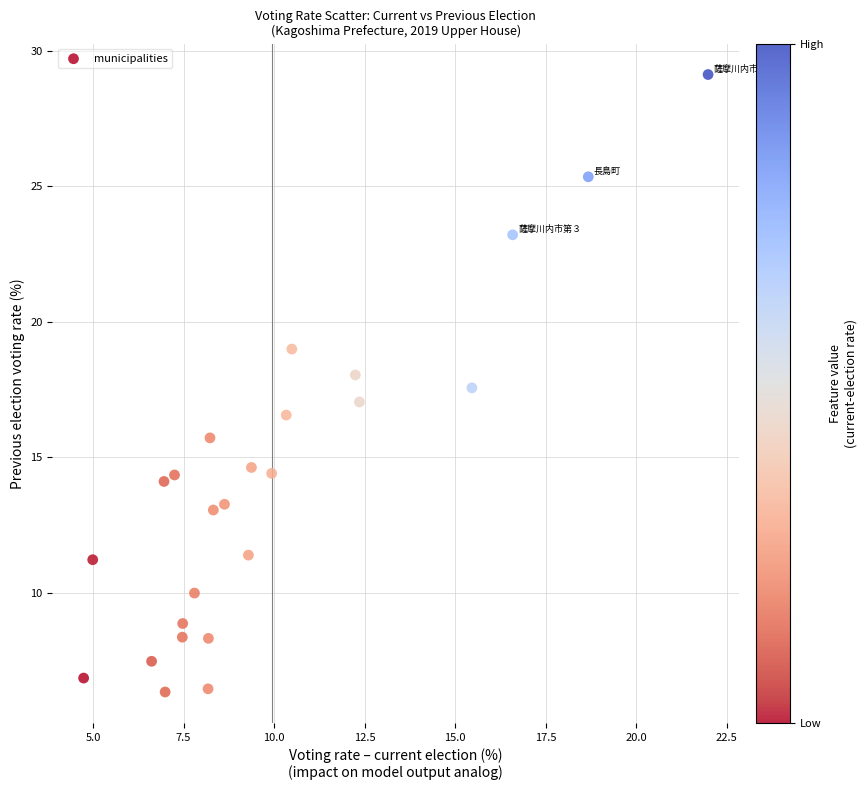

What is the range of X values (max minus min)?

17.2